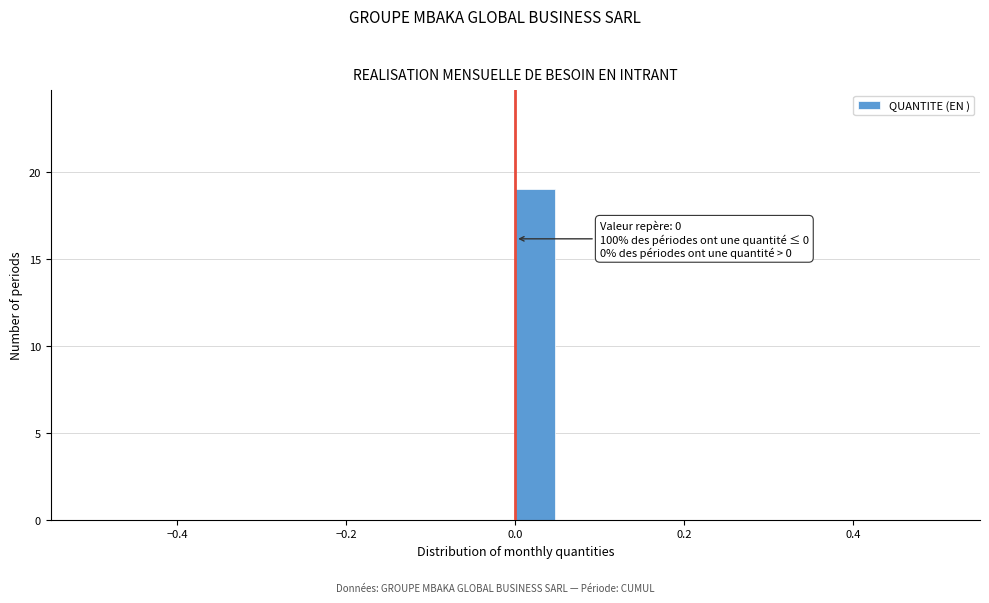

Read against the x-axis, roughly where is the centre of the tallest bar?

0.02